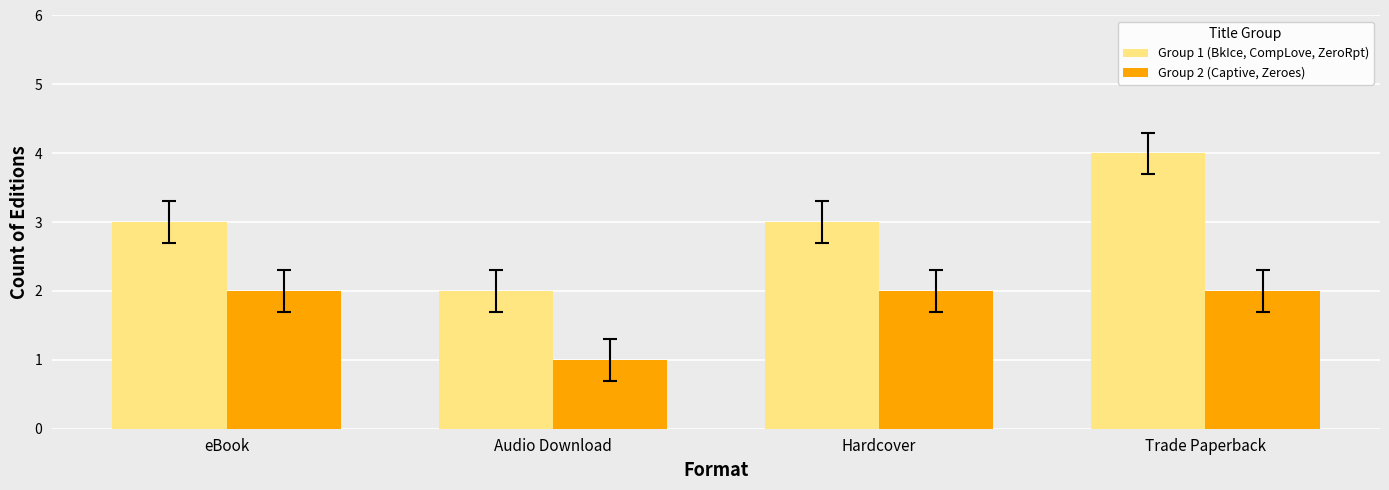

Which series has the widest spread of values?

Group 1 (BkIce, CompLove, ZeroRpt)